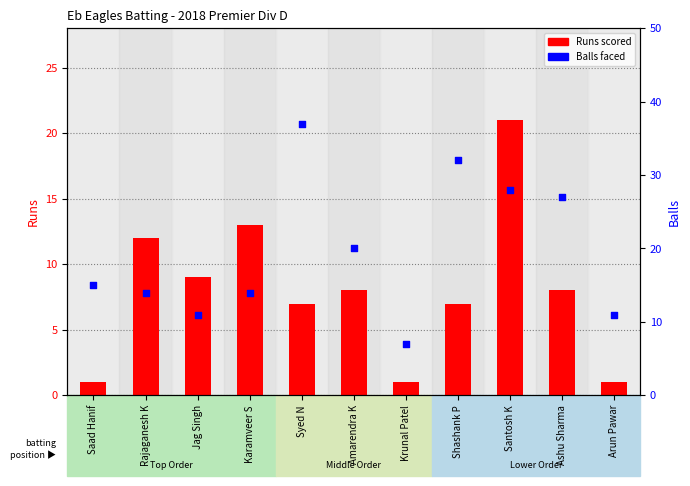

Which series has the largest Y range (max minus min)?

Balls (right axis)